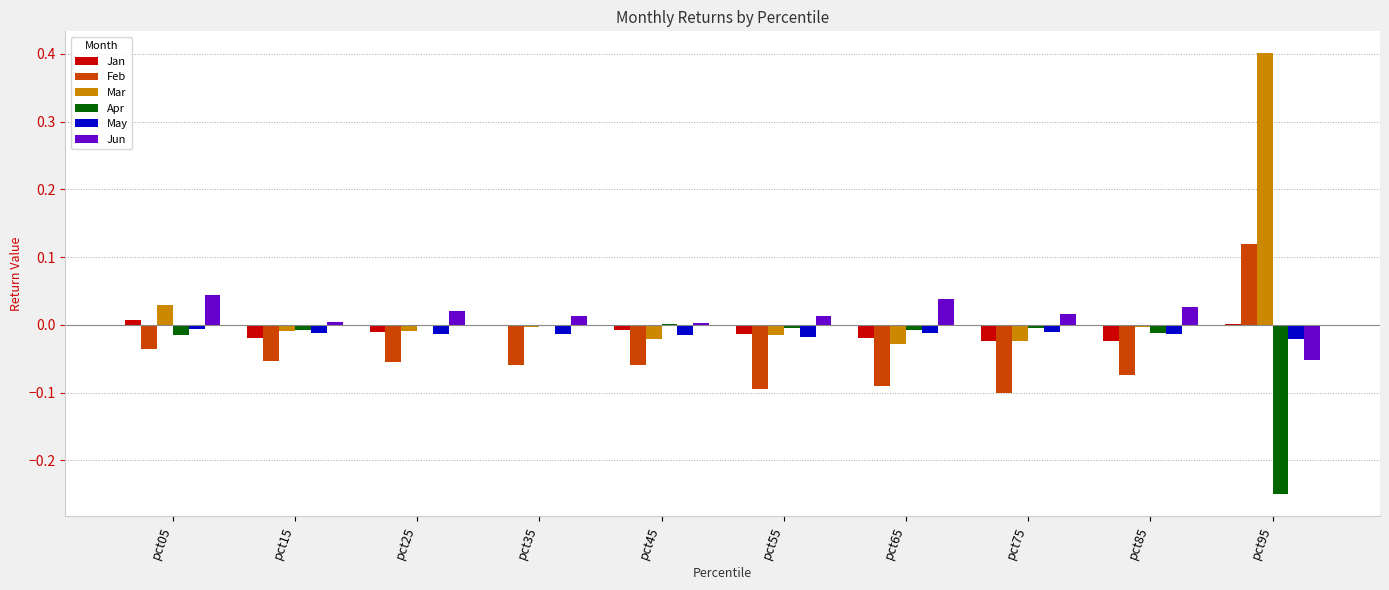

At which category is the sum across all series the highest?

pct95